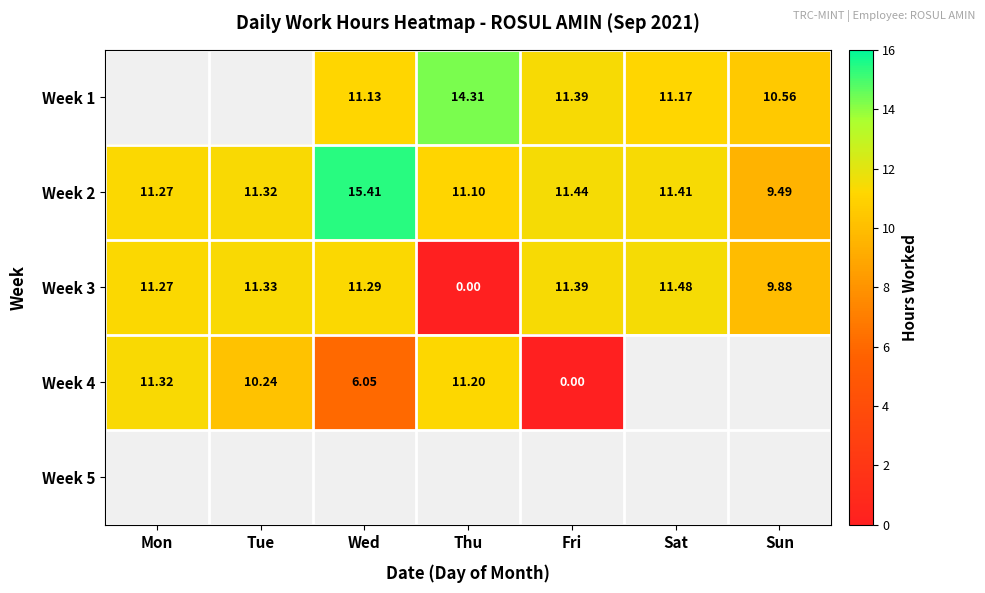

What is the average value of the Week 3 series?

9.5